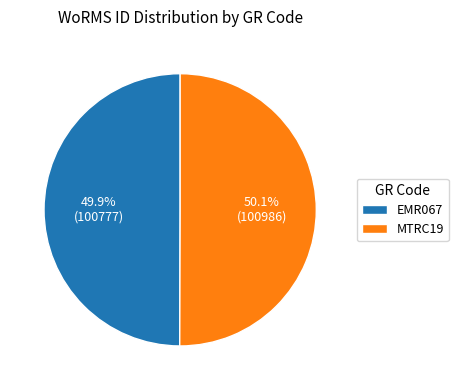

Is there any slice that represents more than half of the pie?

Yes